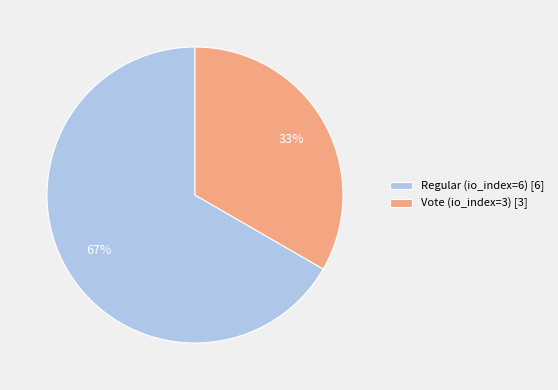

To the nearest percent, what is the average slice percentage?

50%